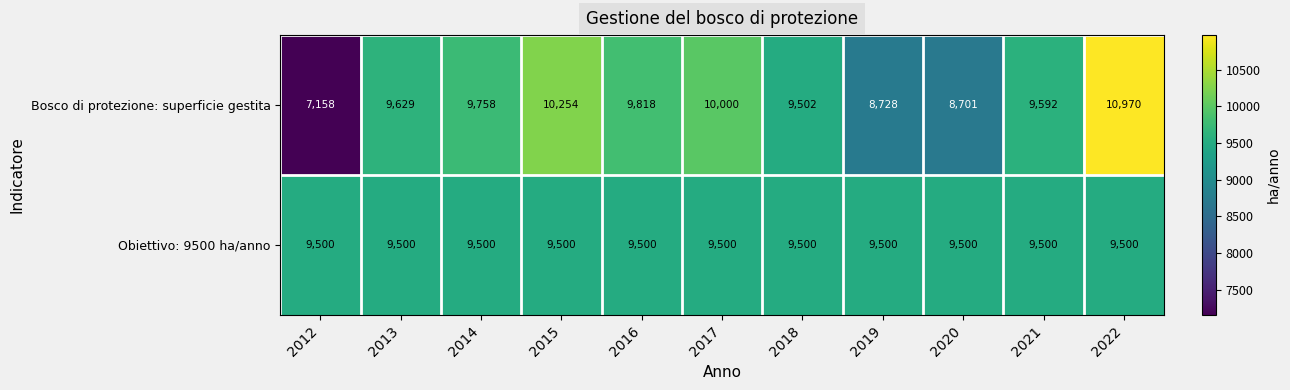

Where is Bosco di protezione: superficie gestita nearest to the value 9064?

2019